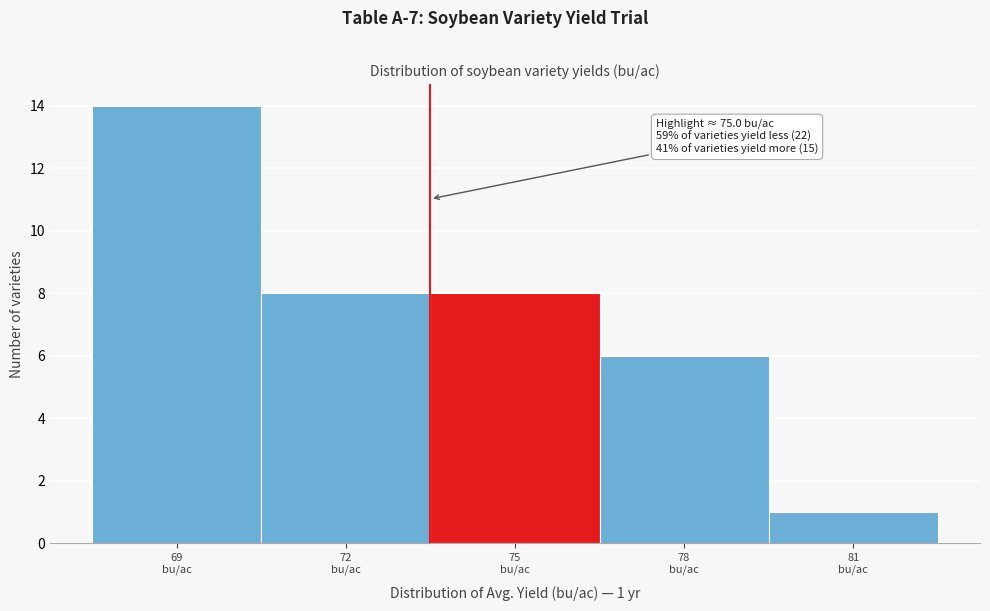

Reading left to right, list all the values displayed in this chart.

14	8	8	6	1